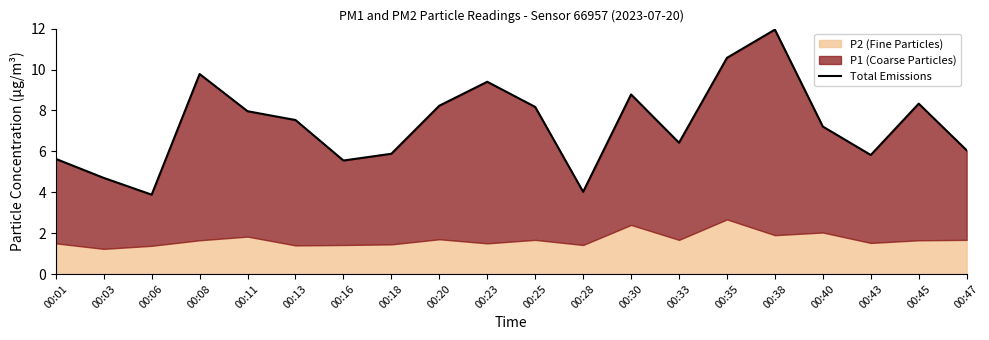

What is the ratio of the value at 00:11 to the value at 00:06?

2.1